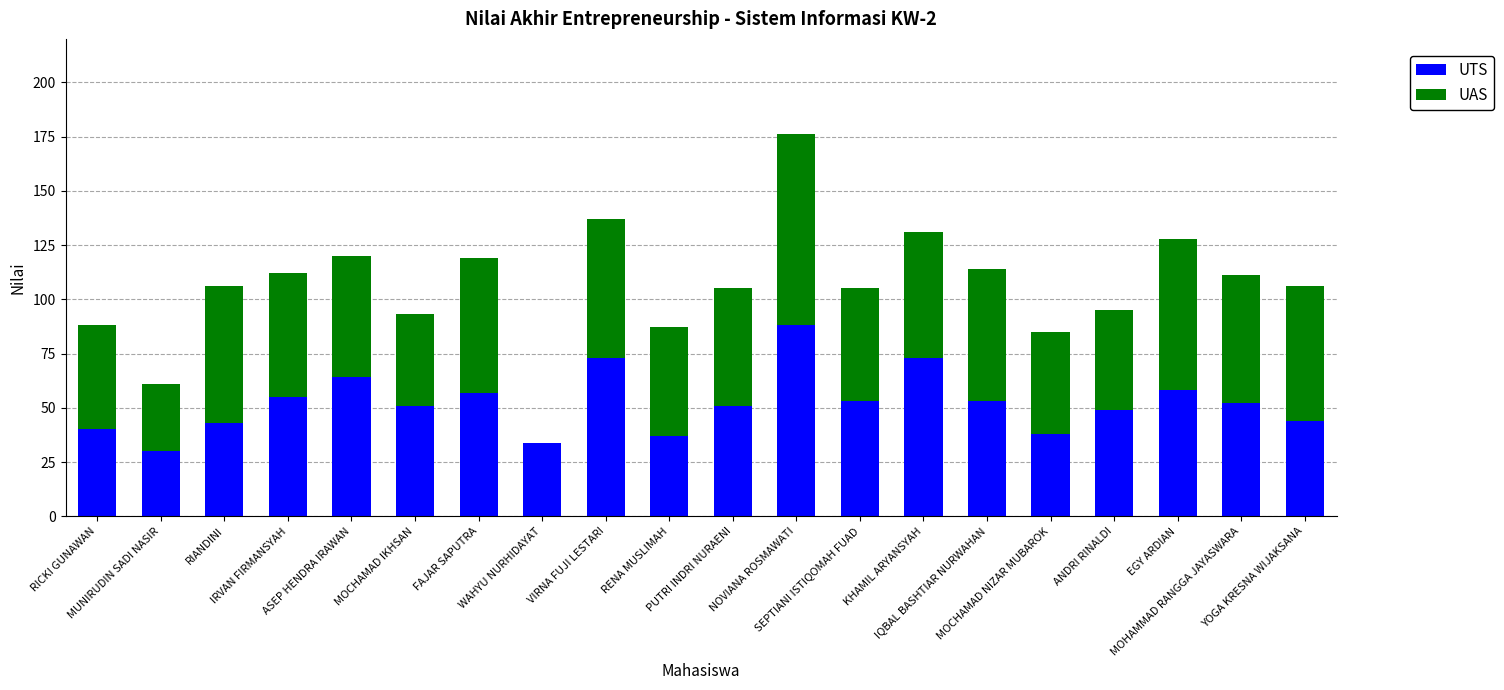

What are all the series names shown in the legend?

UTS, UAS